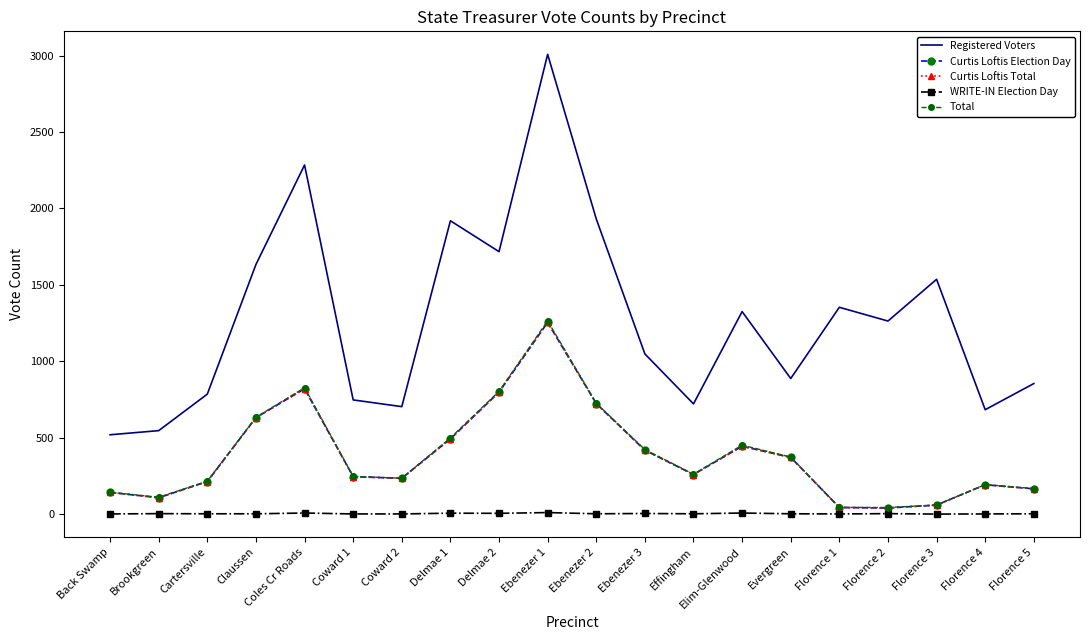

At which label is Total closest to 653?

Claussen